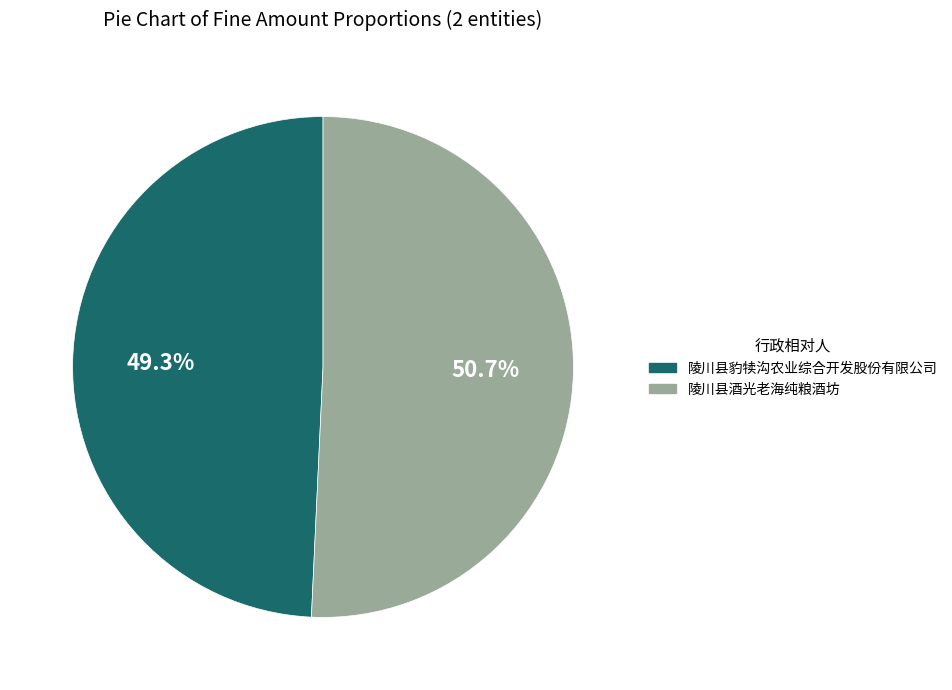

How many segments does this pie chart have?

2